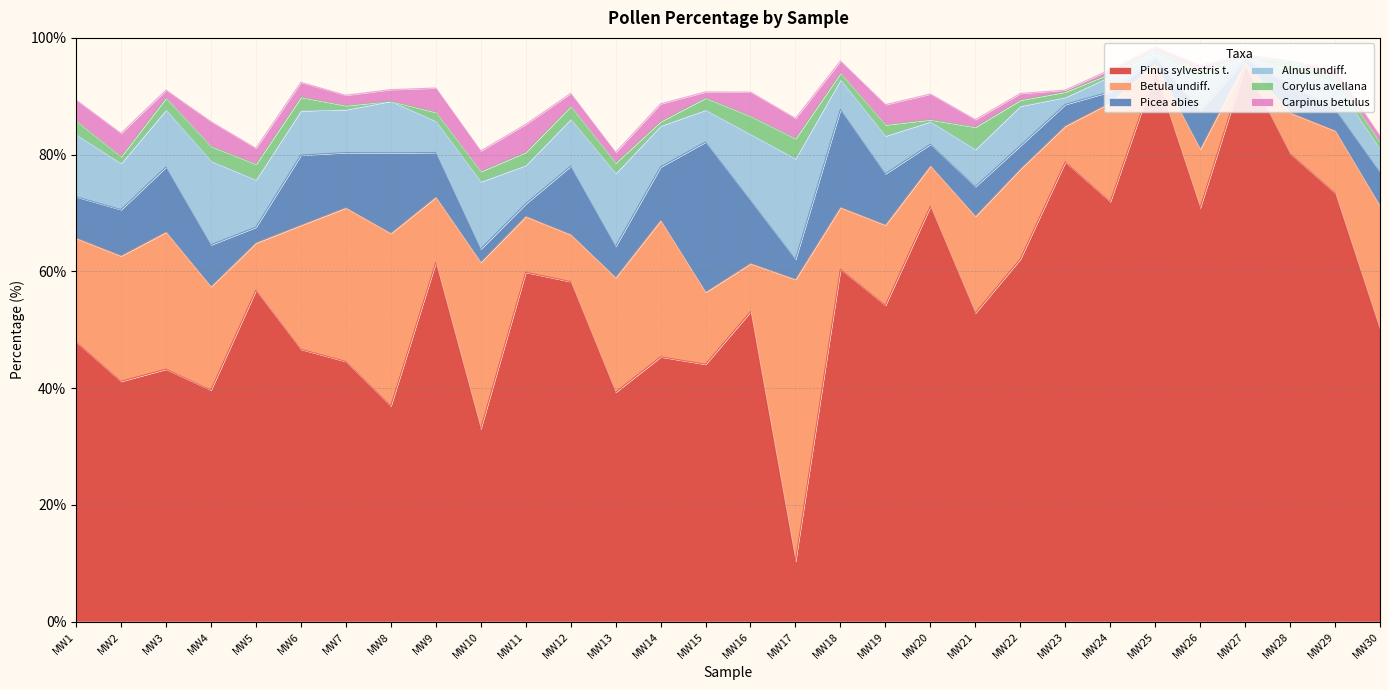

What are all the series names shown in the legend?

Pinus sylvestris t., Betula undiff., Picea abies, Alnus undiff., Corylus avellana, Carpinus betulus